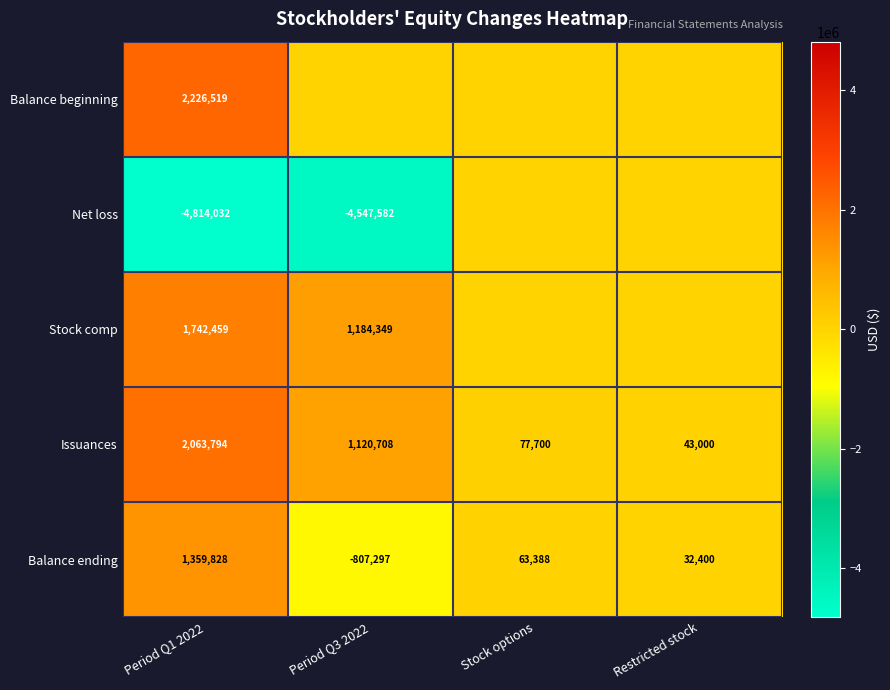

Which category has the lowest value across all series?

Period Q1 2022